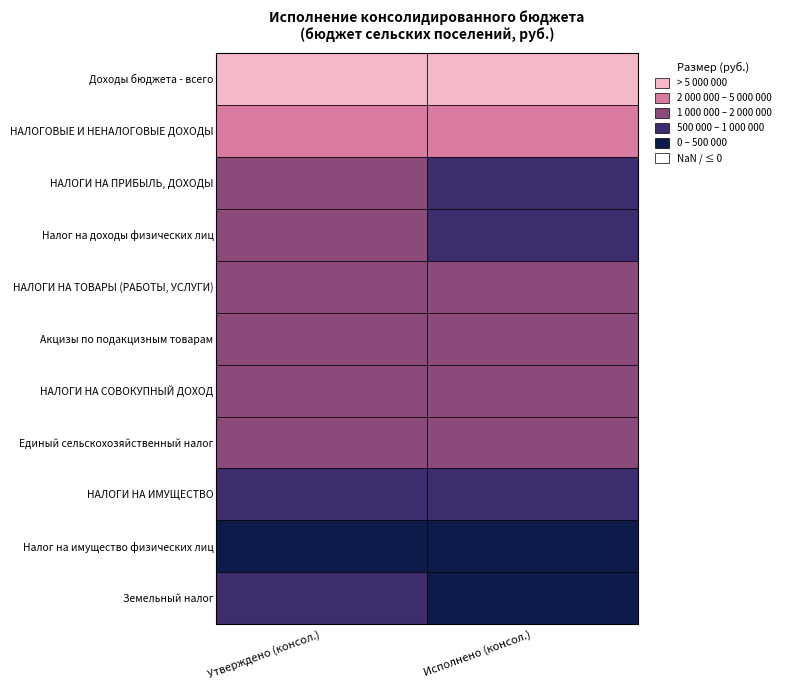

How many categories are shown in the chart?

2